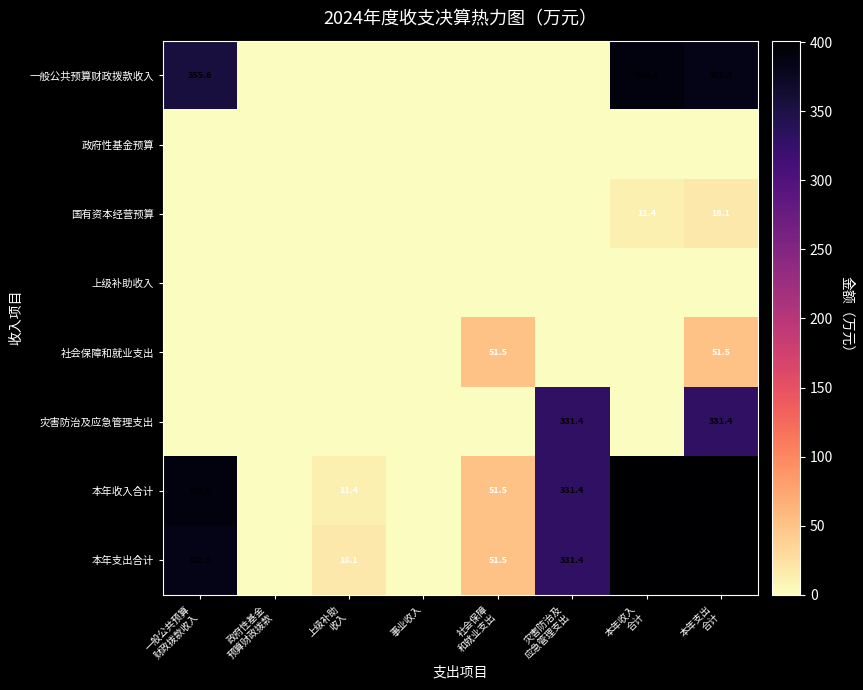

What is the spread (max minus min) of values at 灾害防治及
应急管理支出?

331.4